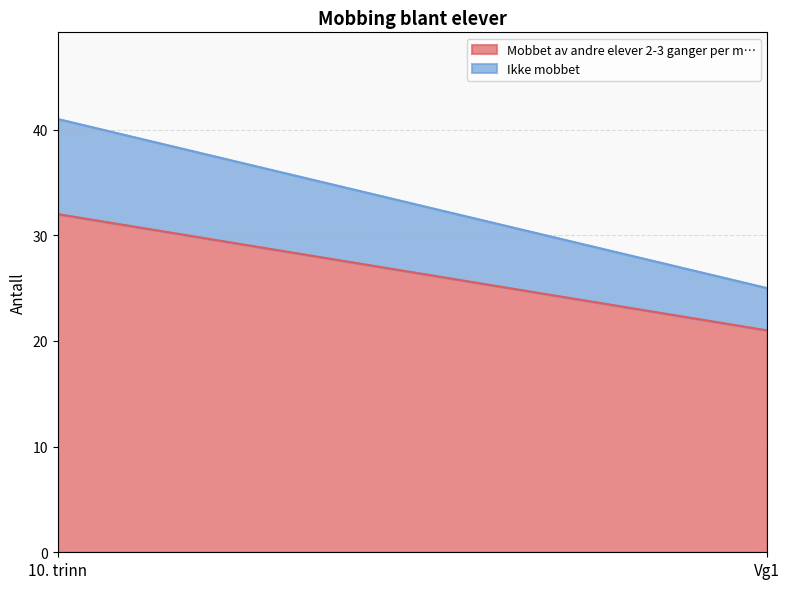

Rank the series at Vg1 from highest to lowest value.

Mobbet av andre elever 2-3 ganger per m…, Ikke mobbet